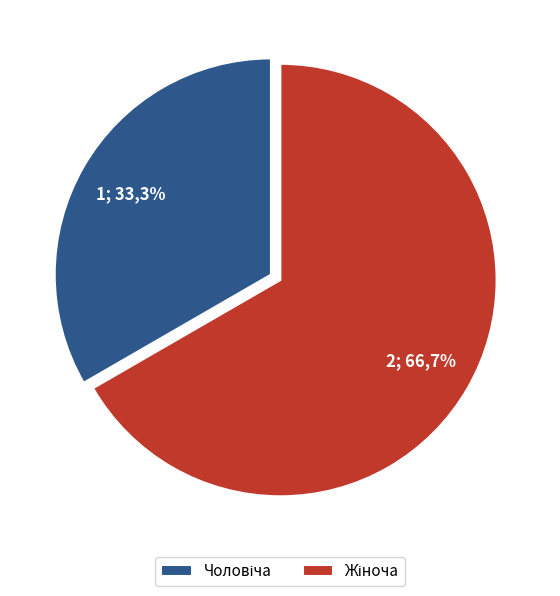

What percentage is the Чоловіча slice, to the nearest percent?

33%